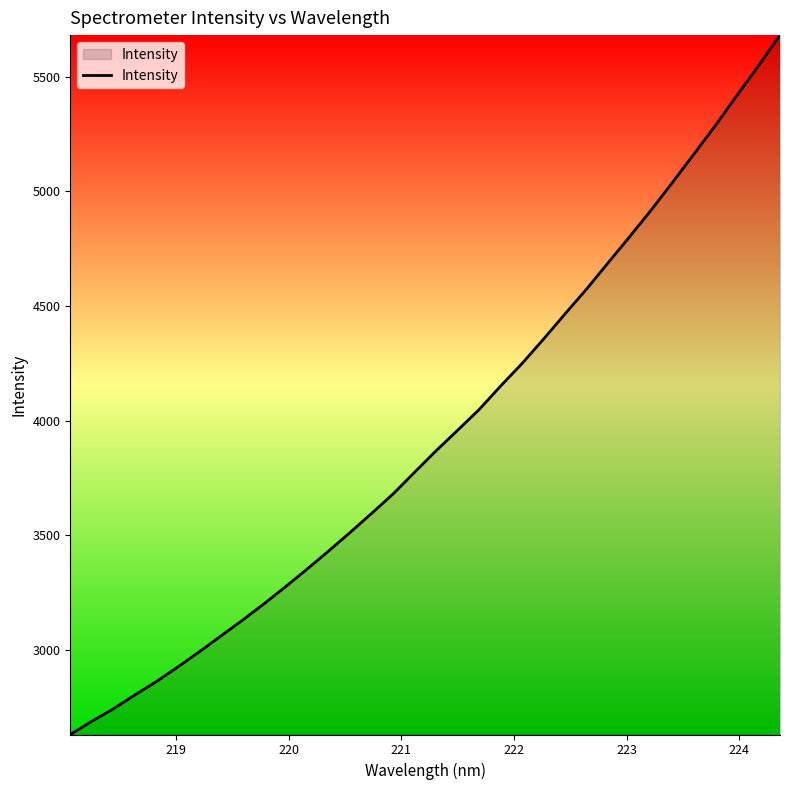

What is the minimum value shown in the chart?

2630.7